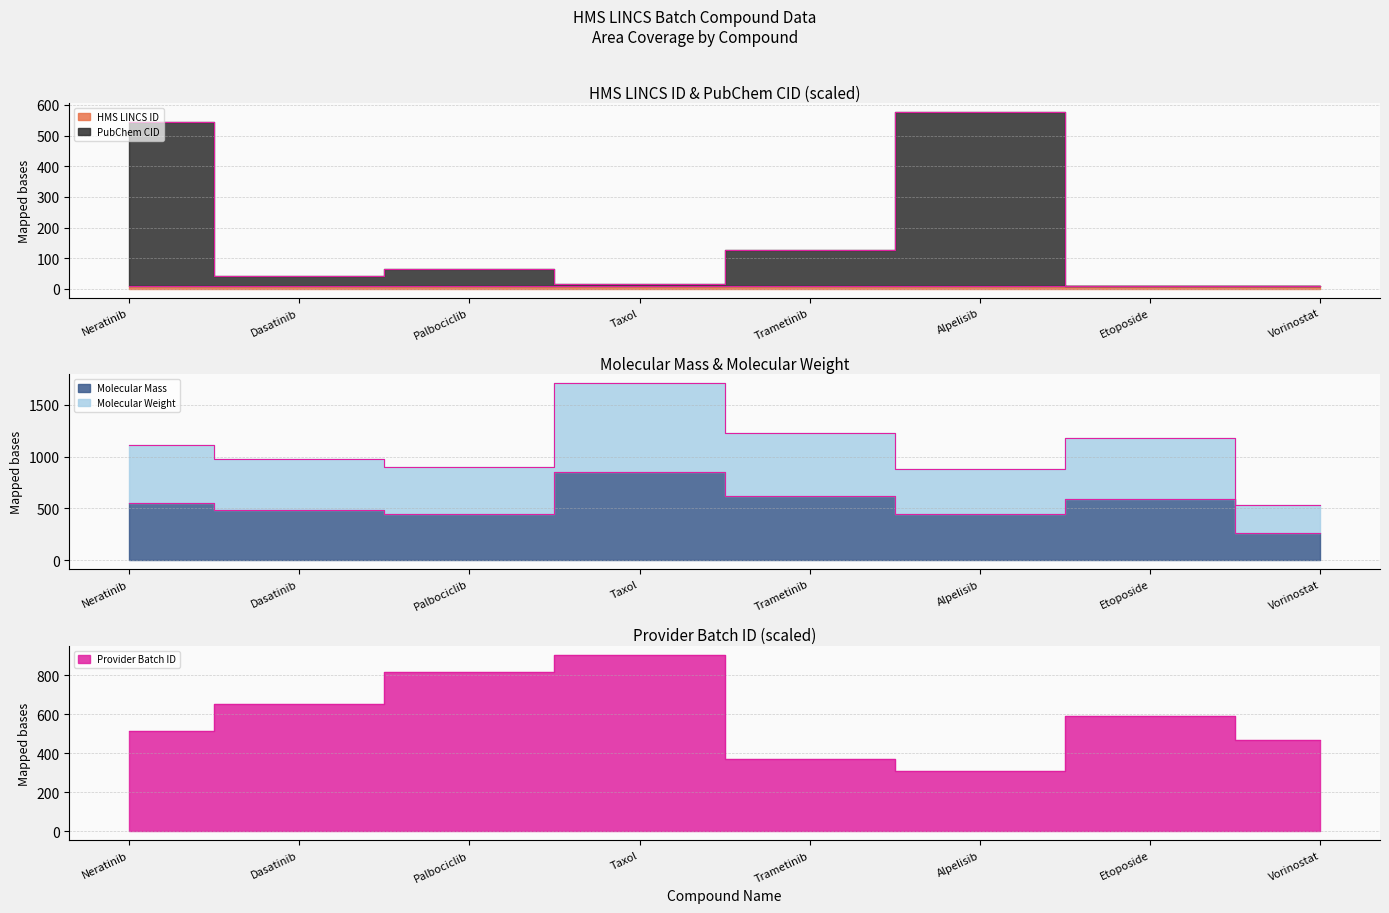

At which label is Molecular Weight closest to 1117?

Neratinib